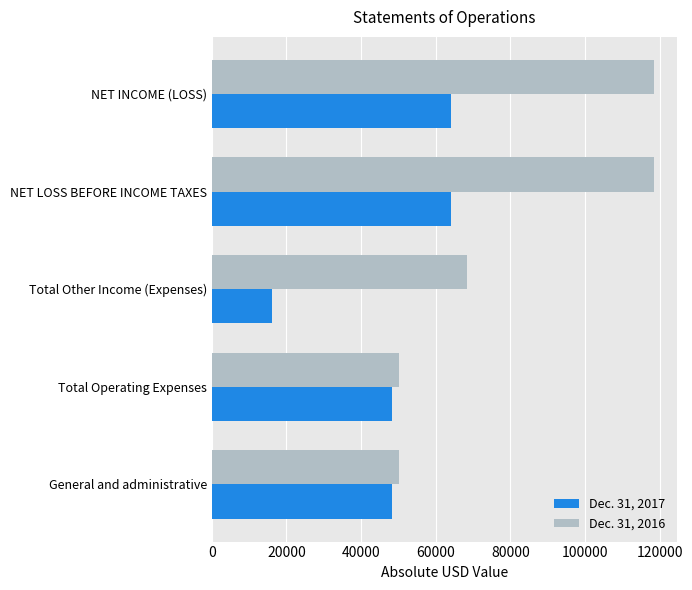

What is the sum of all Dec. 31, 2016 values?

406128